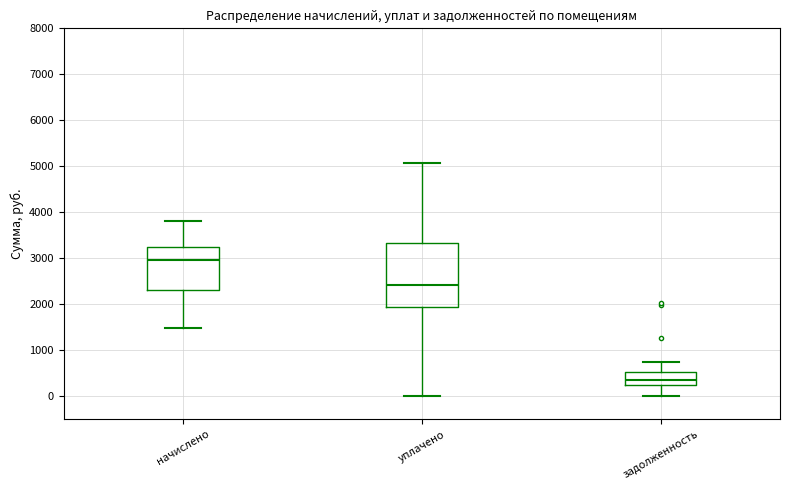

Reading left to right, transcribe this box plot: for each box, give where its median line is, the range the box spans, and where its two whiskers end, as read against the y-axis. The values are not printed on the chart, so give them approximately, as read against the axis.

начислено: median 3000, box 2300 to 3200, whiskers 1500 to 3800
уплачено: median 2400, box 1900 to 3300, whiskers 0 to 5100
задолженность: median 300 (just above the box's lower edge), box 300 to 500, whiskers 0 to 700